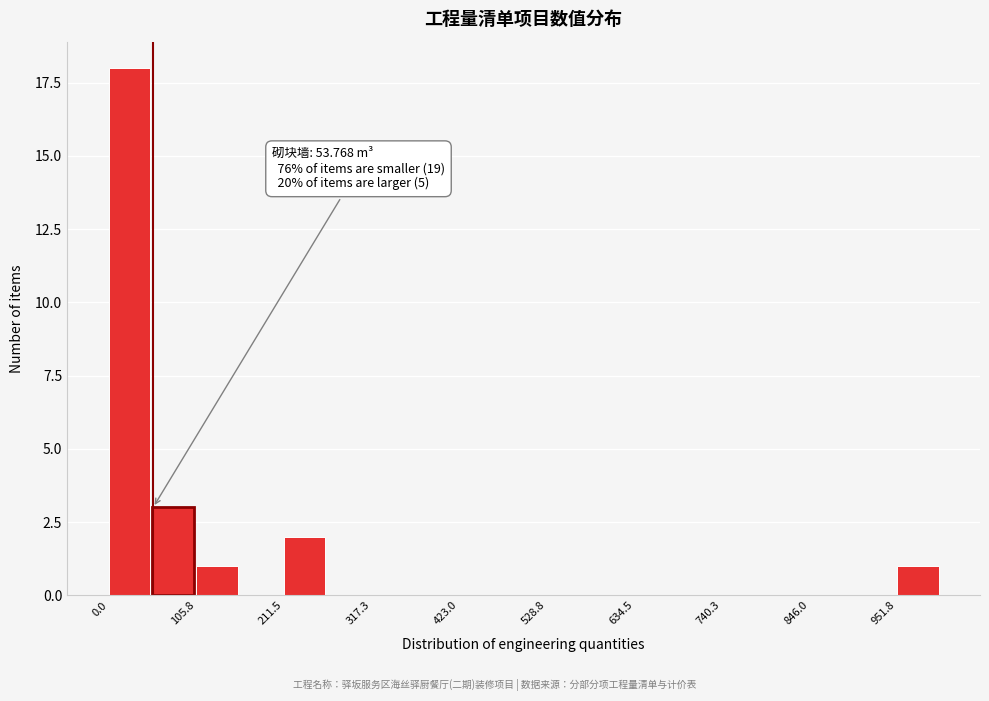

Read against the x-axis, roughly where is the centre of the tallest bar?

20